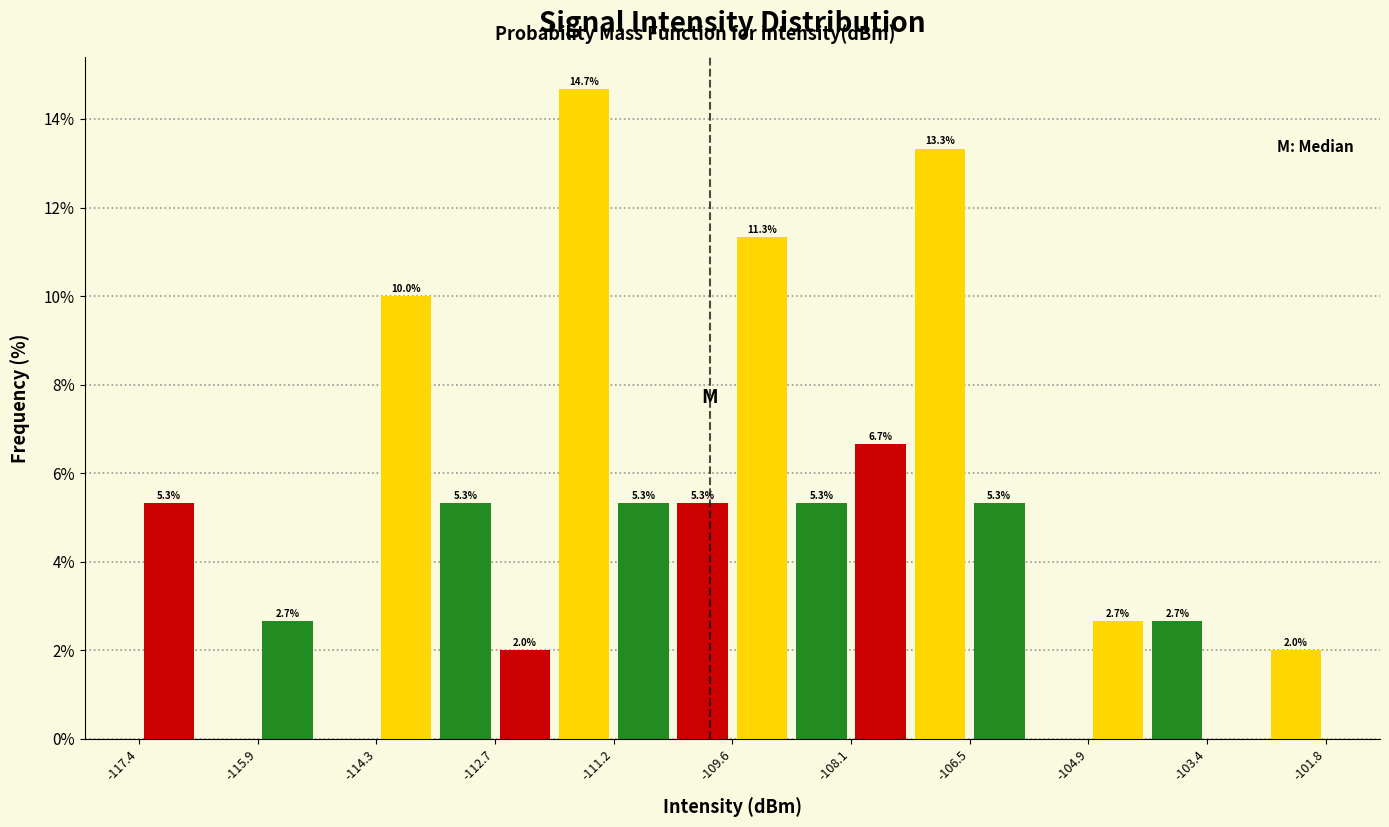

Around what value on the x-axis is the tallest bar? Give the approximate position of its centre, as read against the axis.

-111.6